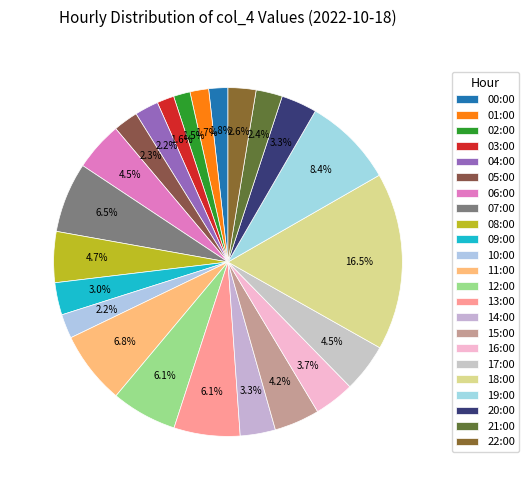

Is it true that 00:00 is 2% of the pie?

True